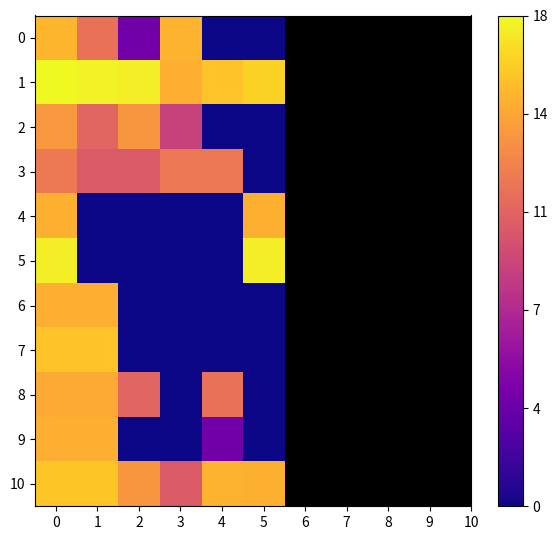

Reading left to right, list all the values displayed in this chart.

0: 0=14.9	1=11.5	2=3.9	3=14.9	4=0.0	5=0.0
1: 0=17.8	1=17.6	2=17.4	3=14.6	4=15.6	5=16.2
2: 0=13.5	1=10.7	2=13.5	3=8.7	4=0.0	5=0.0
3: 0=12.0	1=10.1	2=10.1	3=11.8	4=11.8	5=0.0
4: 0=14.7	1=0.0	2=0.0	3=0.0	4=0.0	5=14.7
5: 0=17.4	1=0.0	2=0.0	3=0.0	4=0.0	5=17.4
6: 0=14.6	1=14.6	2=0.0	3=0.0	4=0.0	5=0.0
7: 0=15.6	1=15.6	2=0.0	3=0.0	4=0.0	5=0.0
8: 0=14.5	1=14.5	2=10.7	3=0.0	4=11.5	5=0.0
9: 0=14.6	1=14.6	2=0.0	3=0.0	4=3.9	5=0.0
10: 0=15.7	1=15.7	2=13.5	3=10.1	4=14.9	5=14.7